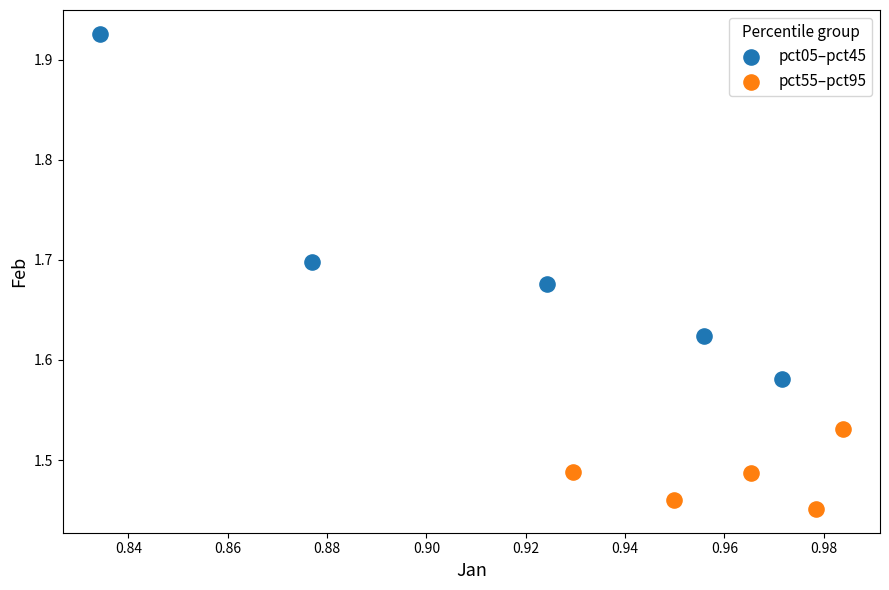

Which series contains the highest Y value?

pct05–pct45